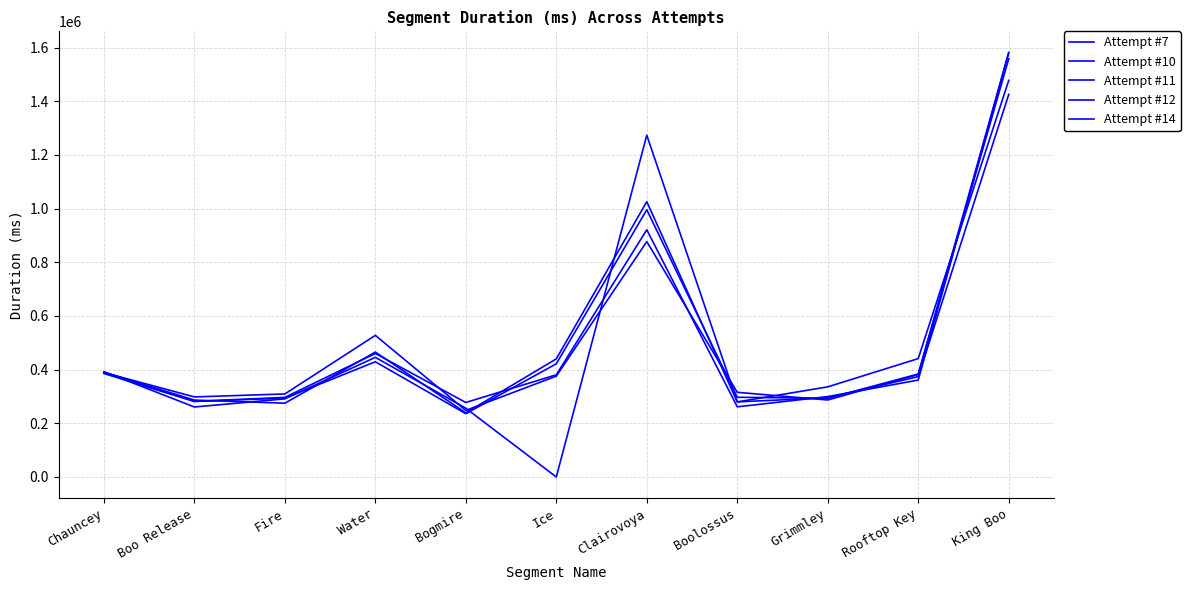

What position from the right is Boolossus?

4